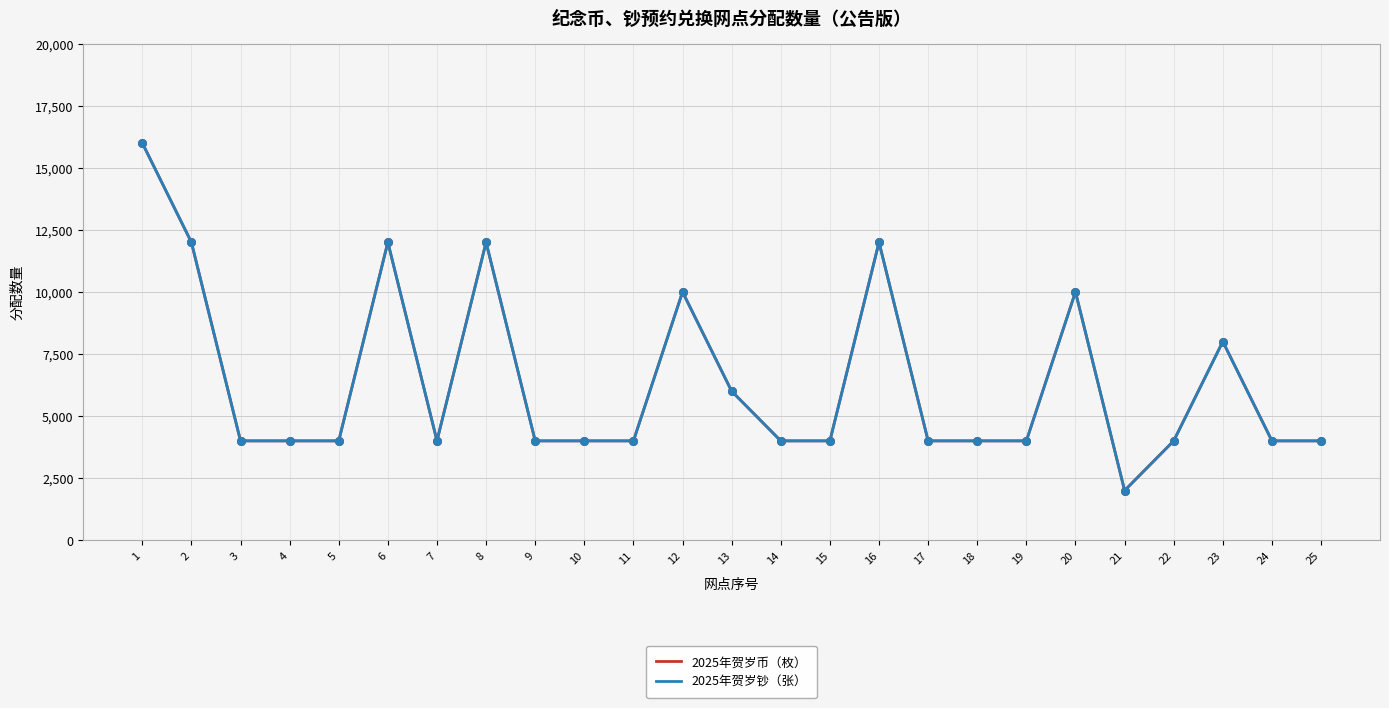

Which series has the largest total across all categories?

2025年贺岁币（枚）